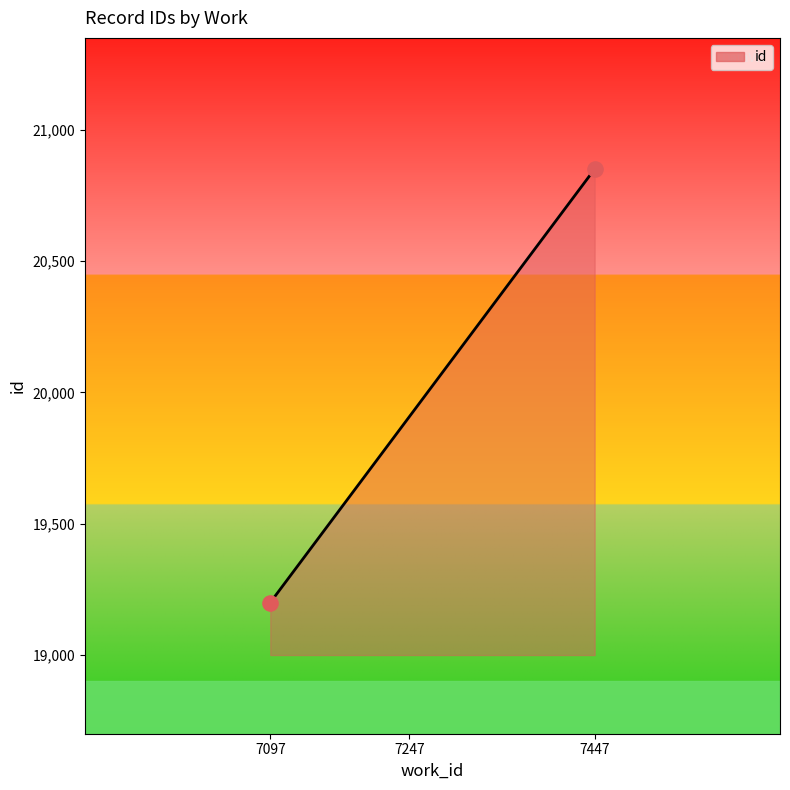

What is the average X value?

7272.0